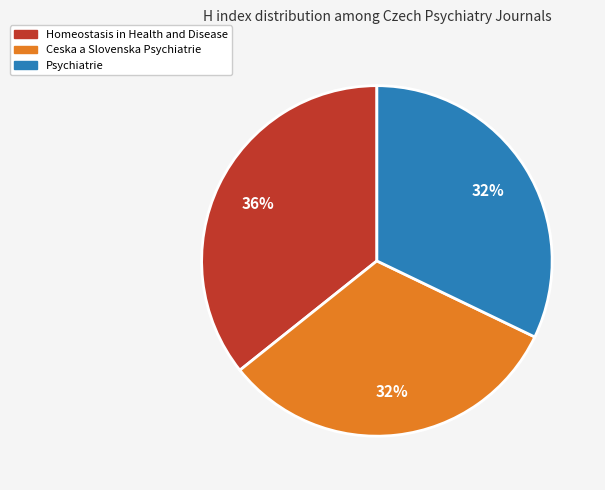

What is the ratio of the value at Psychiatrie to the value at Ceska a Slovenska Psychiatrie?

1.0